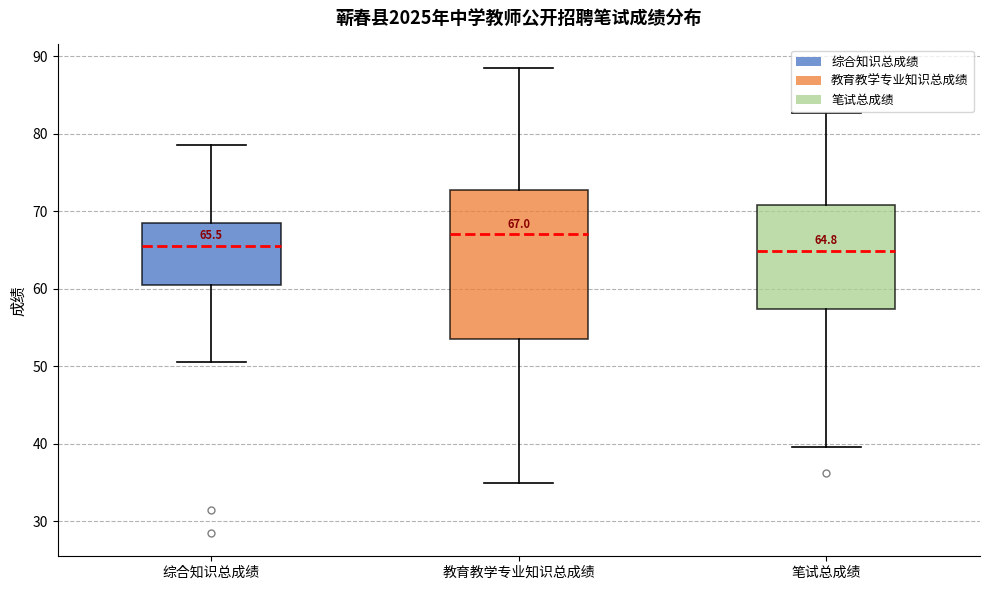

Which box has the highest median line?

教育教学专业知识总成绩